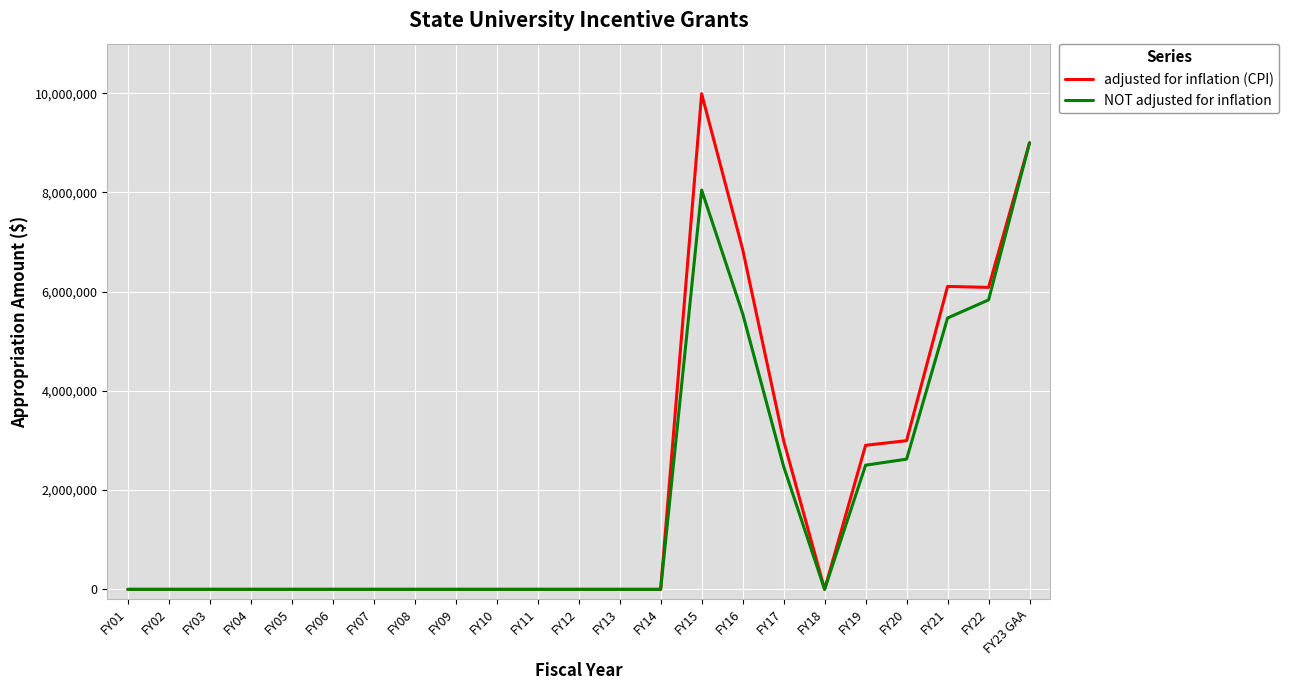

How many series are shown in this chart?

2